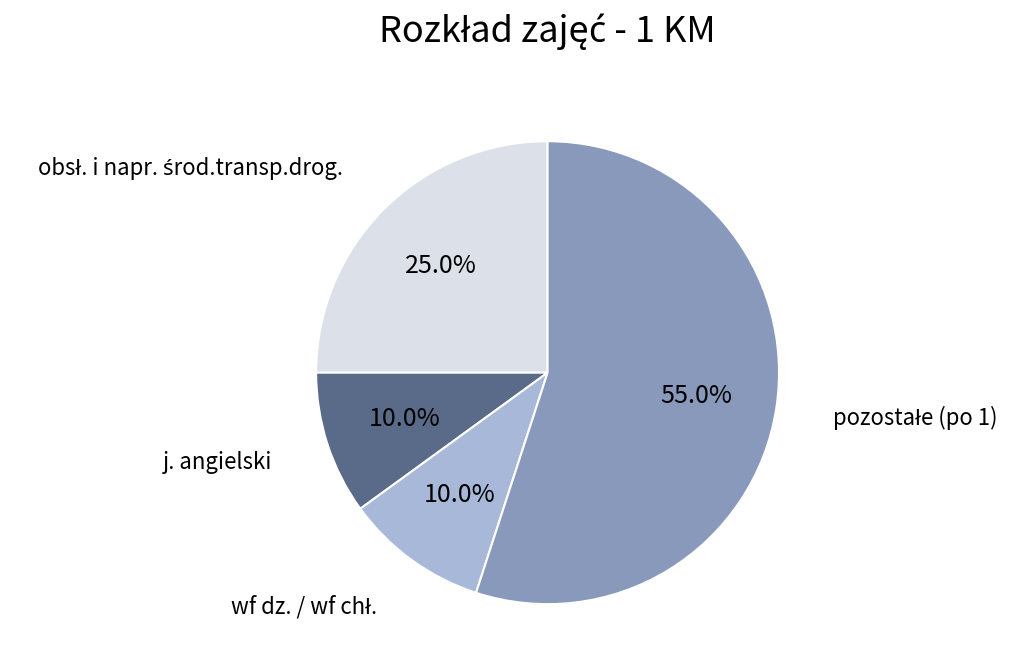

How many segments does this pie chart have?

4